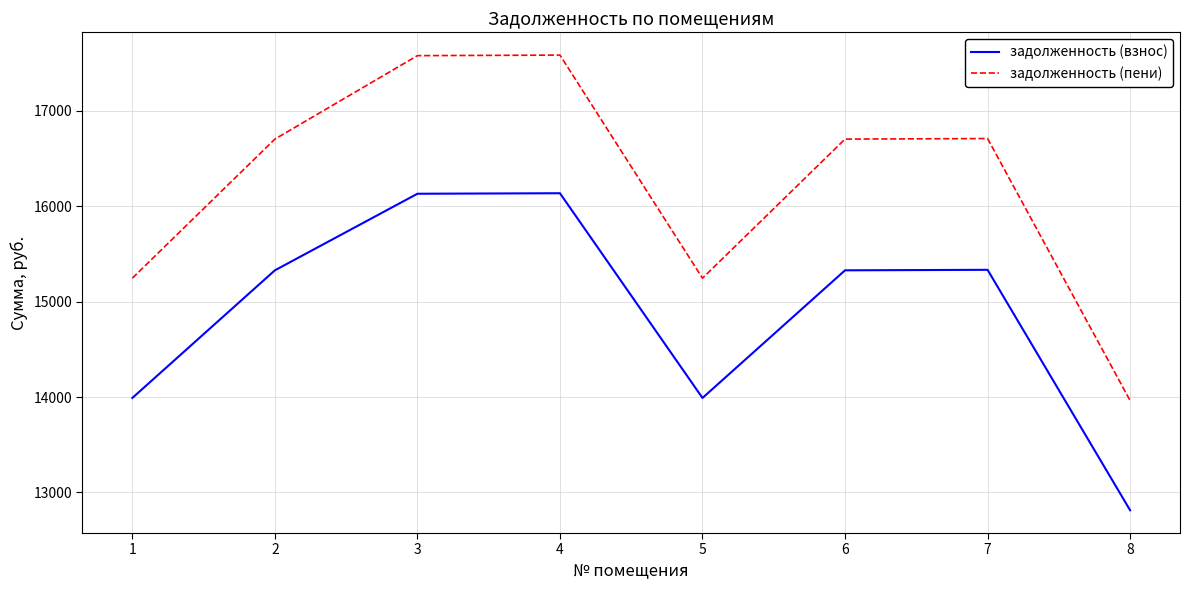

True or false: задолженность (пени) and задолженность (взнос) cross at least once.

False